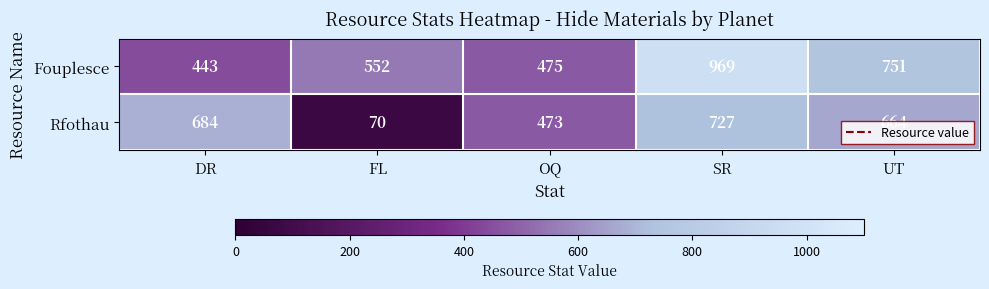

True or false: Fouplesce has a value of 1059 at UT.

False